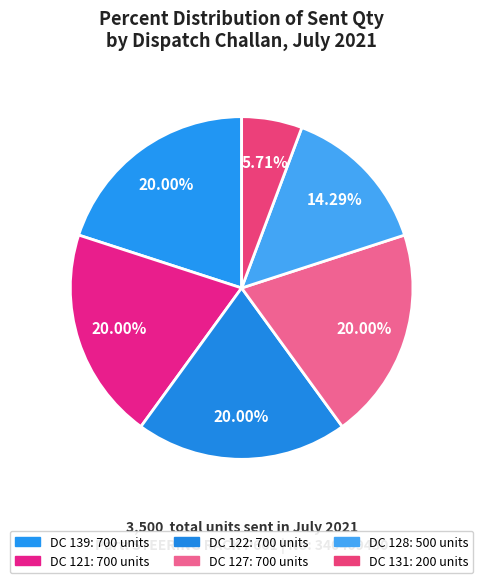

To the nearest percent, what is the difference between the largest and smallest slice percentages?

14%